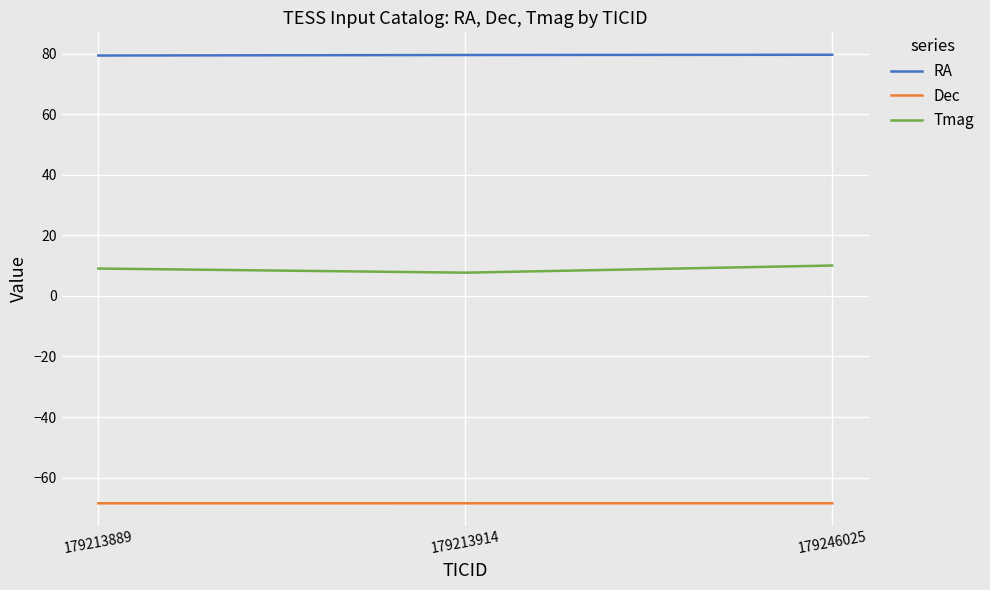

The value of Dec at 179213914 is -68.5. True or false?

True